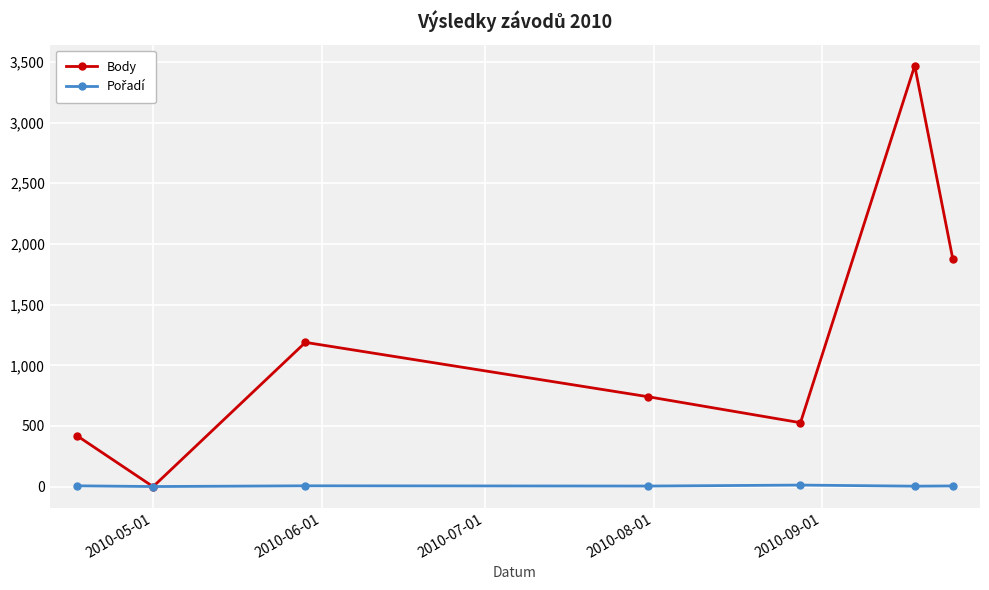

True or false: Body has more than 1 points higher than both neighbors.

True